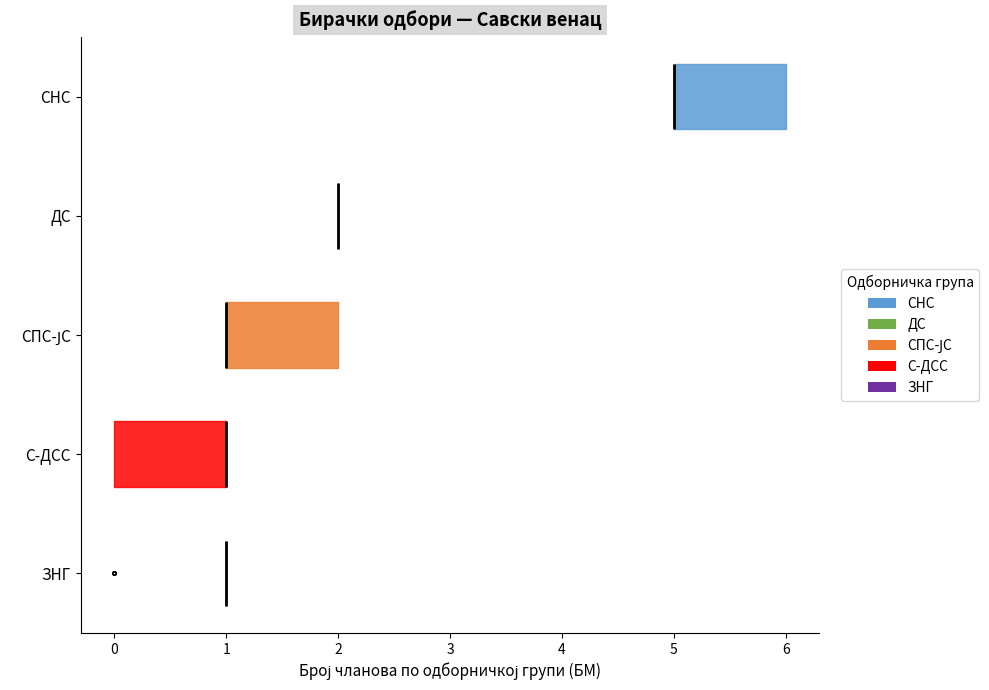

Reading bottom to top, transcribe this box plot: for each box, give where its median line is, the range the box spans, and where its two whiskers end, as read against the x-axis. The values are not printed on the chart, so give them approximately, as read against the axis.

ЗНГ: box collapsed to a line at 1, whiskers 1 to 1
С-ДСС: median 1 (drawn on the box's right edge), box 0 to 1, whiskers 0 to 1
СПС-ЈС: median 1 (drawn on the box's left edge), box 1 to 2, whiskers 1 to 2
ДС: box collapsed to a line at 2, whiskers 2 to 2
СНС: median 5 (drawn on the box's left edge), box 5 to 6, whiskers 5 to 6